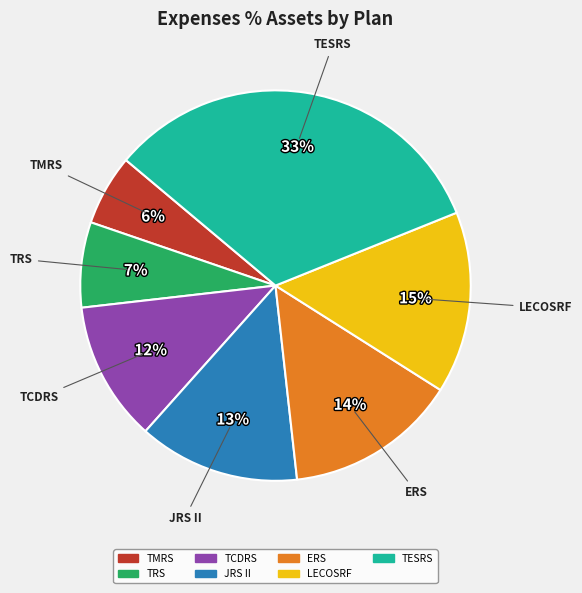

To the nearest percent, what percentage of the pie is LECOSRF?

15%